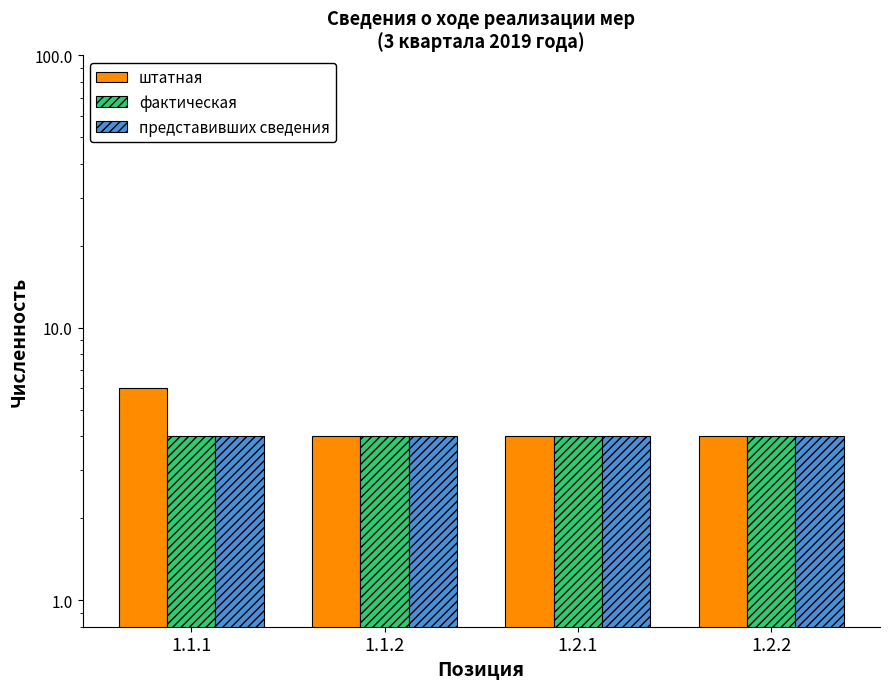

Which series has the largest range (max minus min)?

штатная